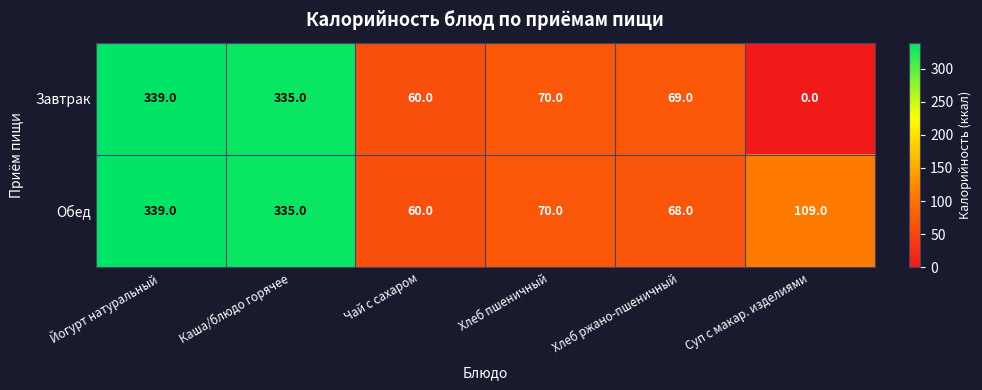

Is it true that Завтрак equals 335 at Каша/блюдо горячее?

True